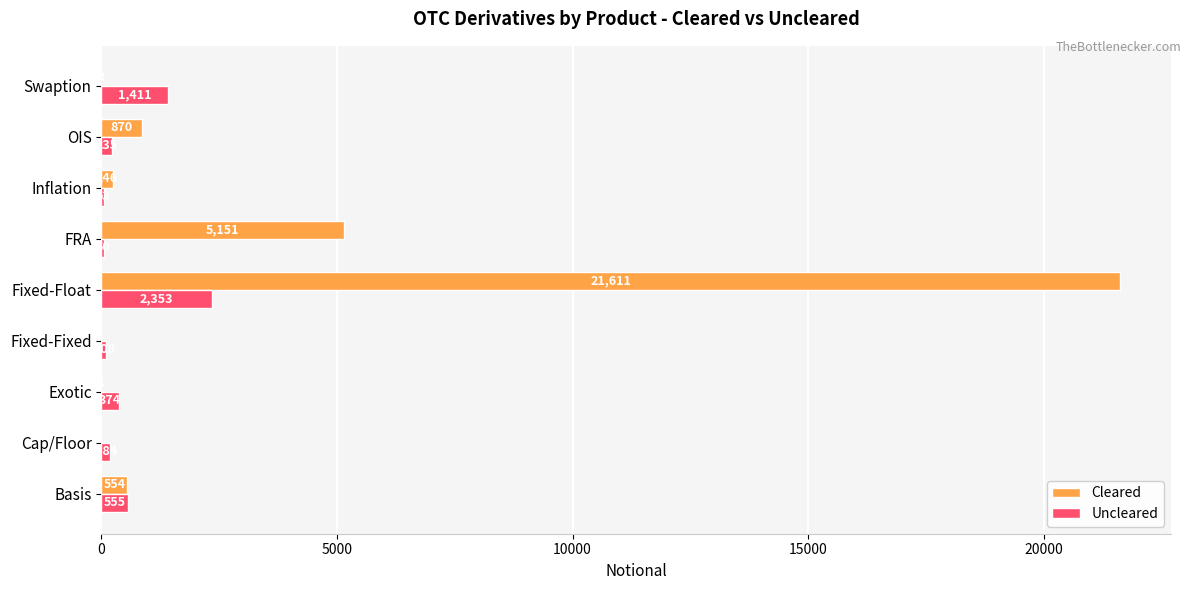

What is the sum of the Cleared values at Inflation and Cap/Floor?

246